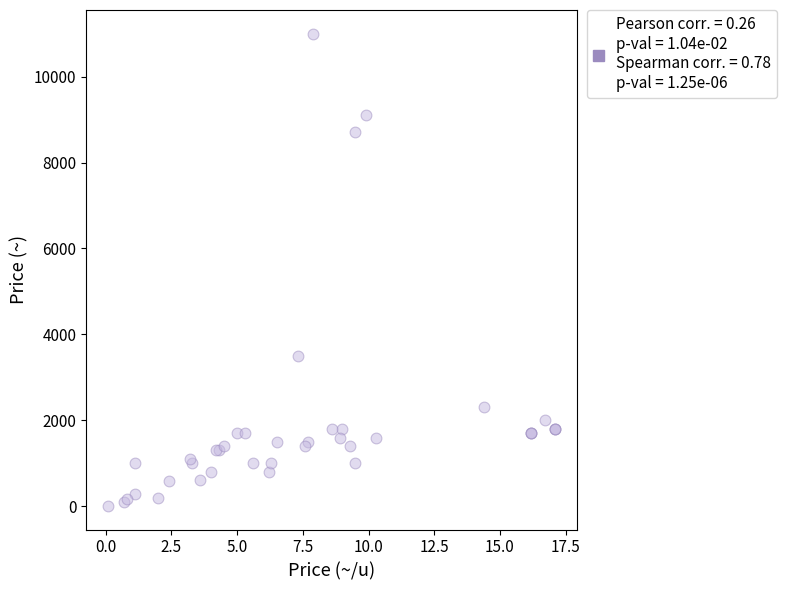

What Y value in the scatter plot is closest to 5505?

3500